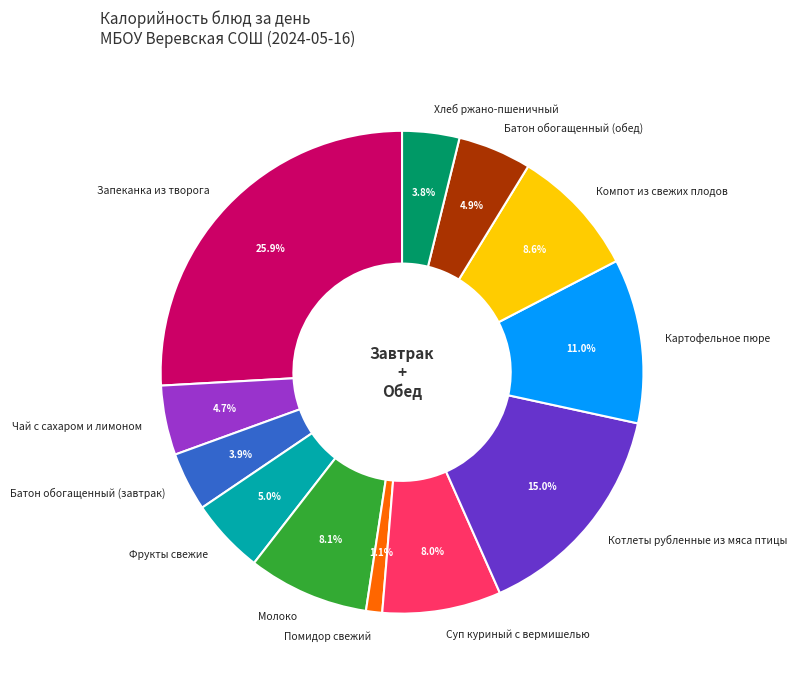

To the nearest percent, what is the combined percentage of Компот из свежих плодов and Фрукты свежие?

14%